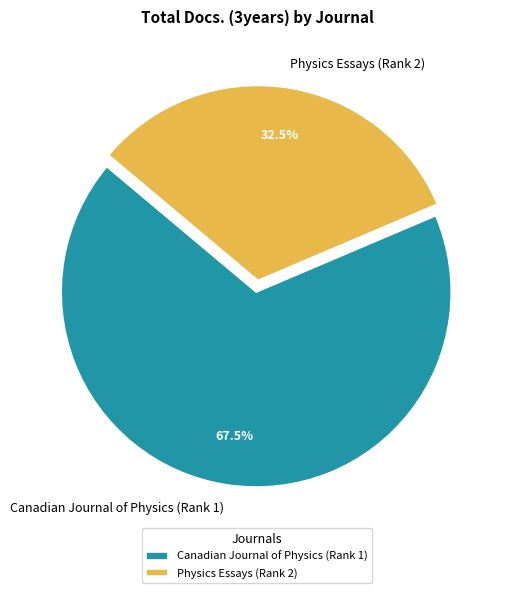

Between Canadian Journal of Physics (Rank 1) and Physics Essays (Rank 2), which is larger?

Canadian Journal of Physics (Rank 1)